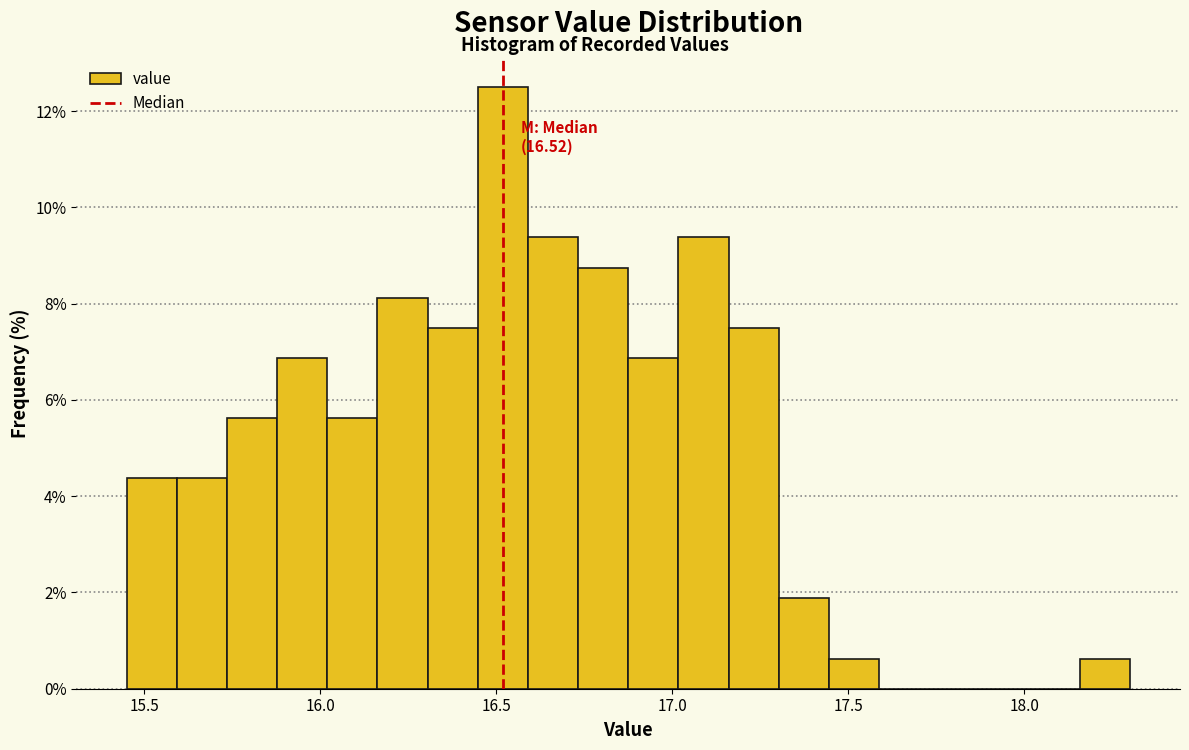

Read against the x-axis, roughly where is the centre of the tallest bar?

16.50